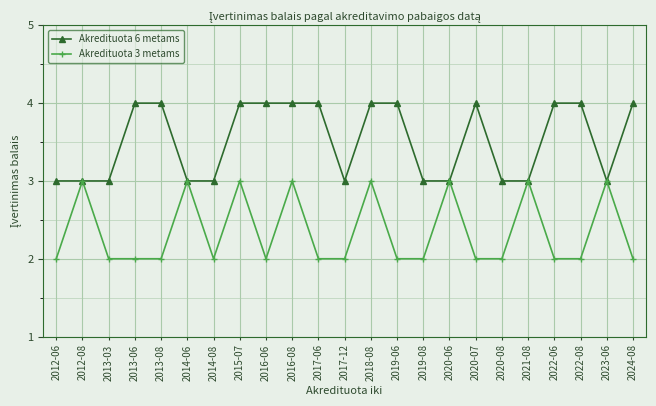

Between 2013-03 and 2013-08, which series saw the biggest shift?

Akredituota 6 metams